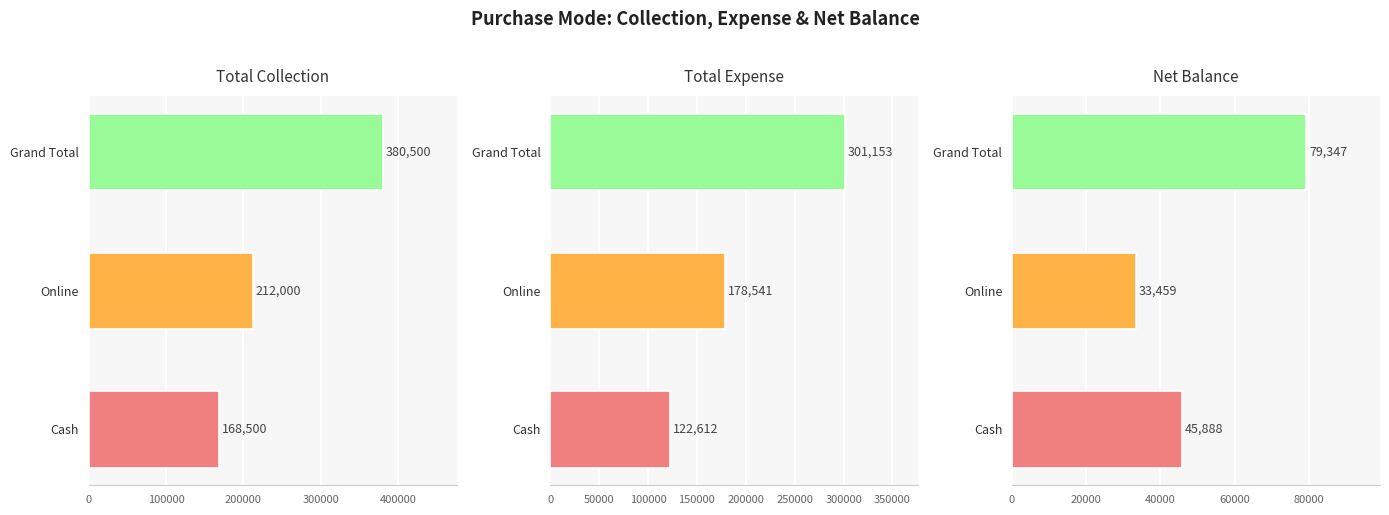

Reading right to left, what are all the values shown in this chart?

Total Collection: 380500	212000	168500
Total Expense: 301153	178541	122612
Net Balance: 79347	33459	45888